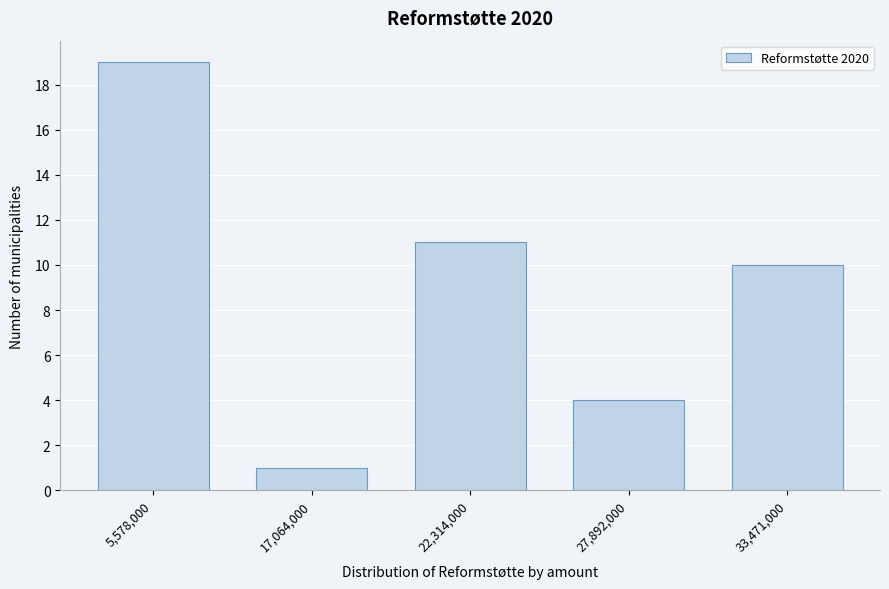

Reading left to right, transcribe all the data shown in this chart.

19	1	11	4	10